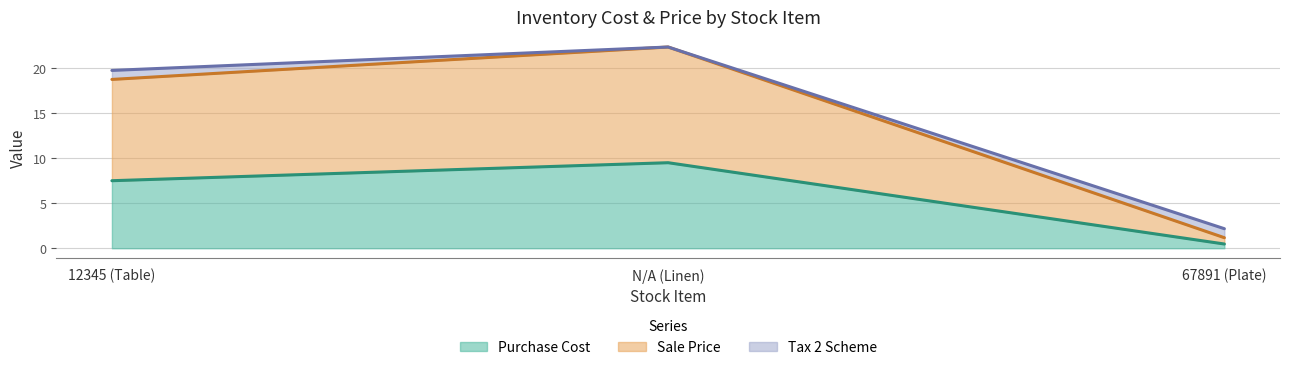

Does the chart display data point markers on the line(s)?

No